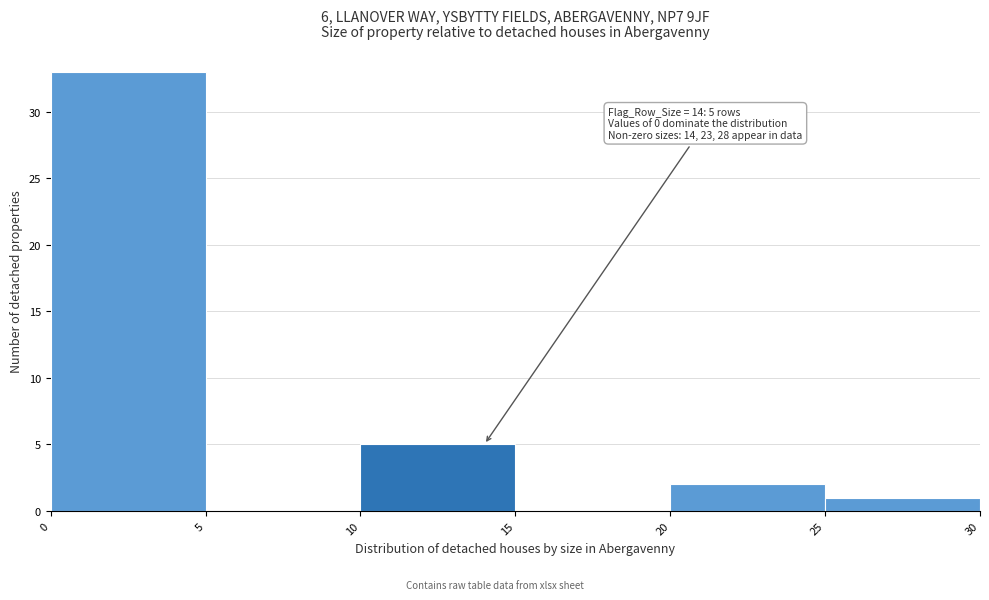

Which range on the x-axis has the tallest bar?

0 to 5